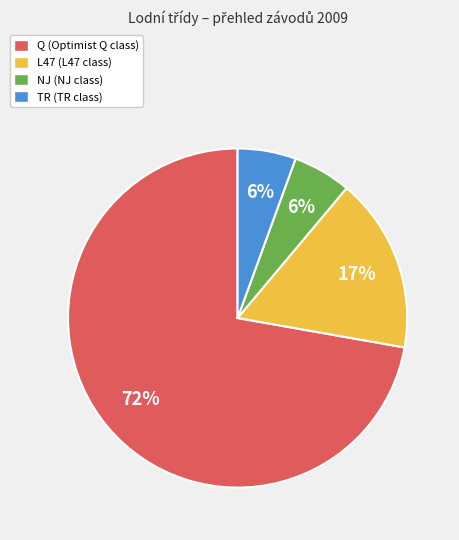

Do NJ and TR together represent more than half of the pie?

No